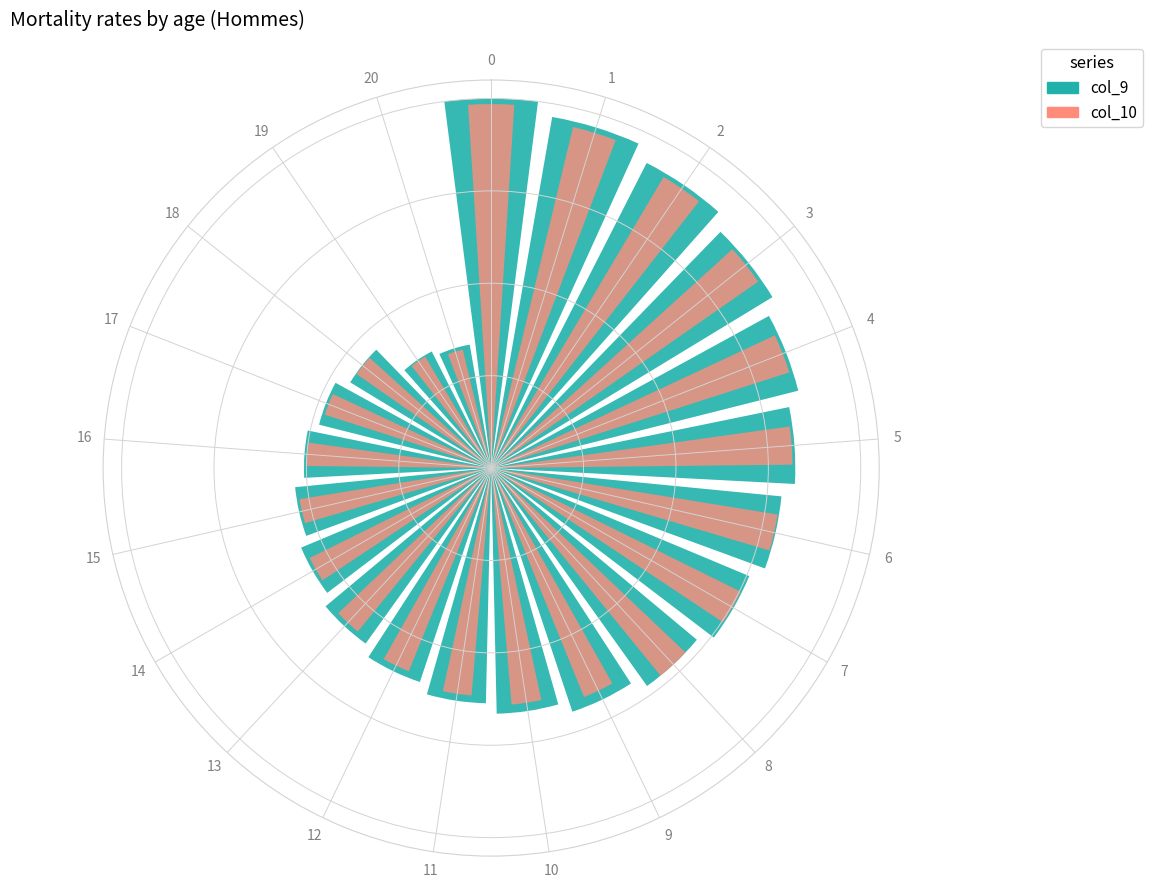

Which series has the widest spread of values?

col_9 (1979)